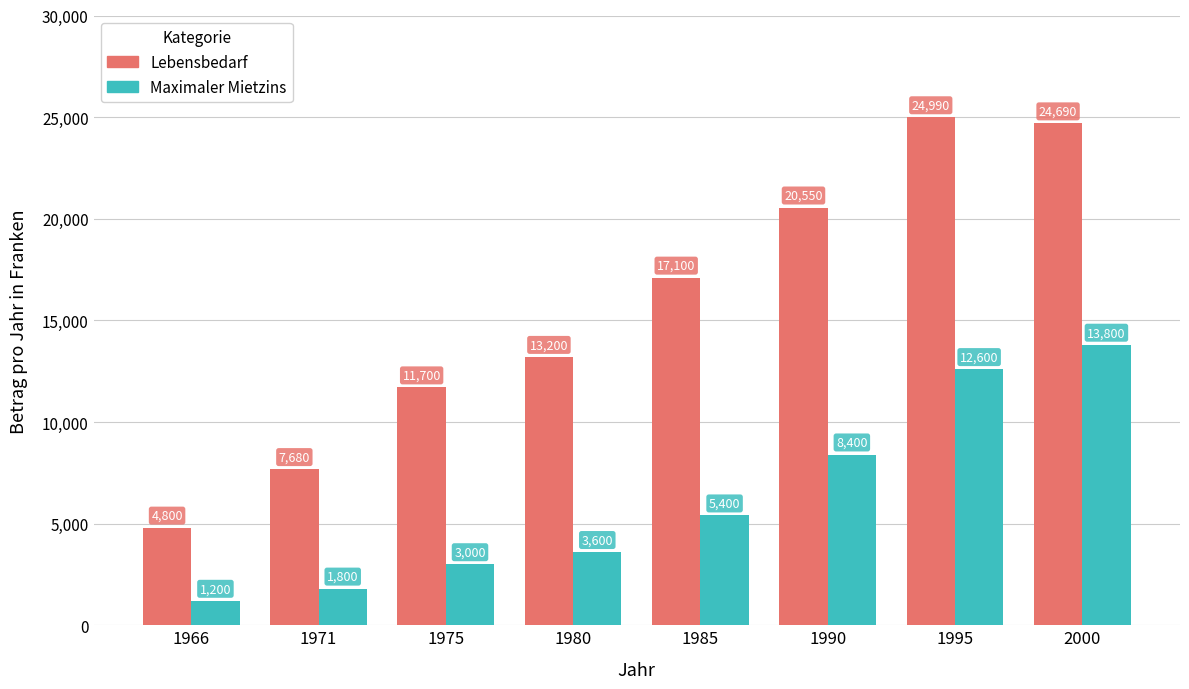

What is the value of the Lebensbedarf bar at the 8th from the left?

24690